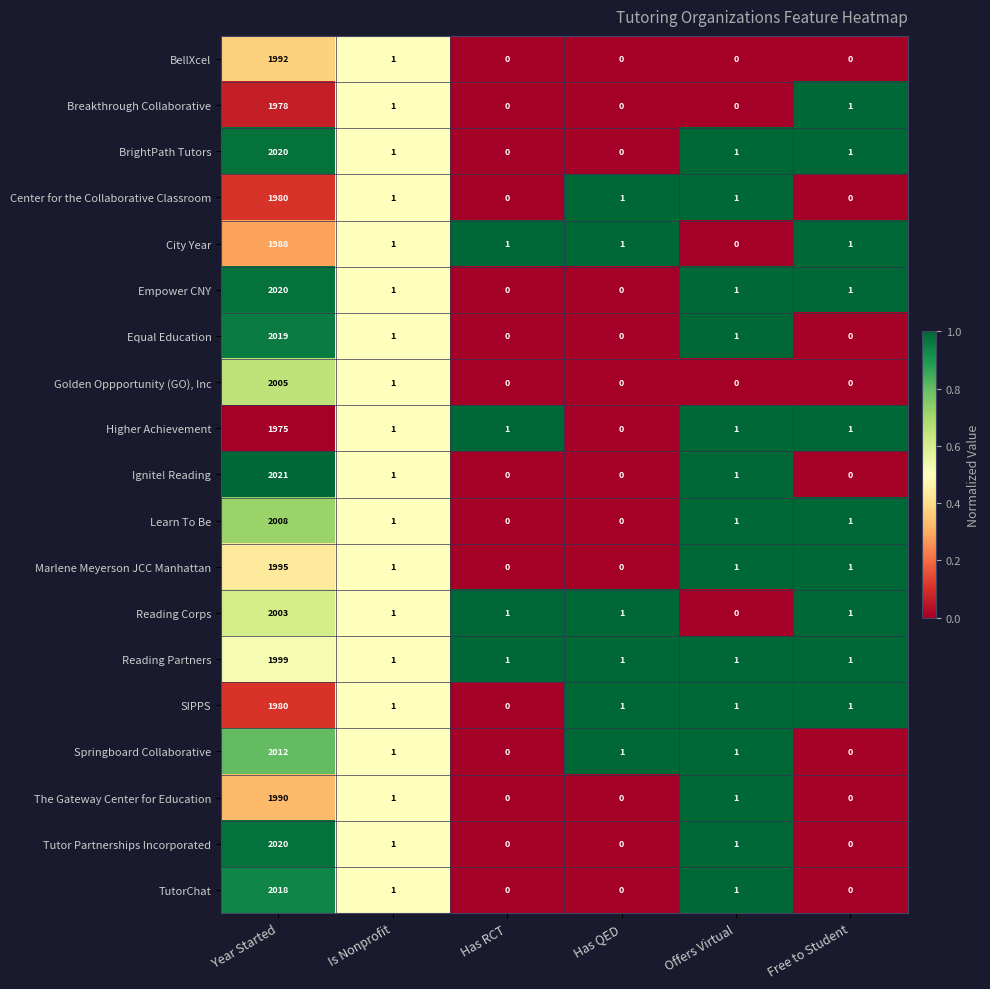

What is the sum of all Higher Achievement values?

1979